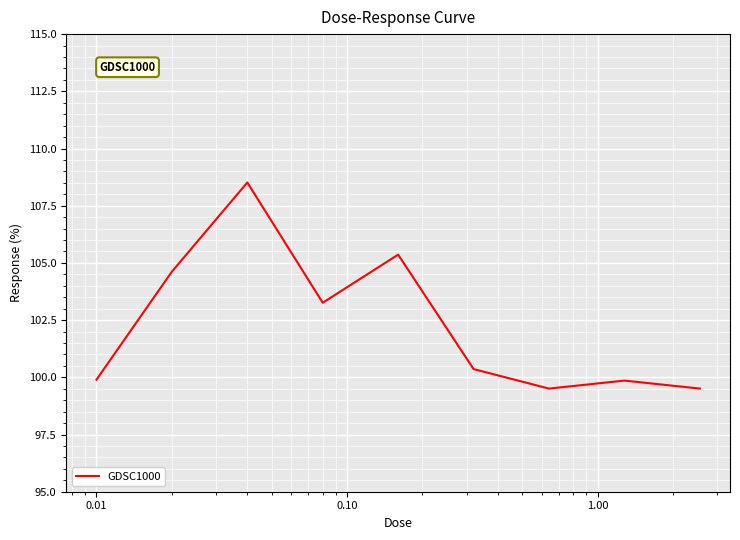

Count the number of categories in the chart.

9